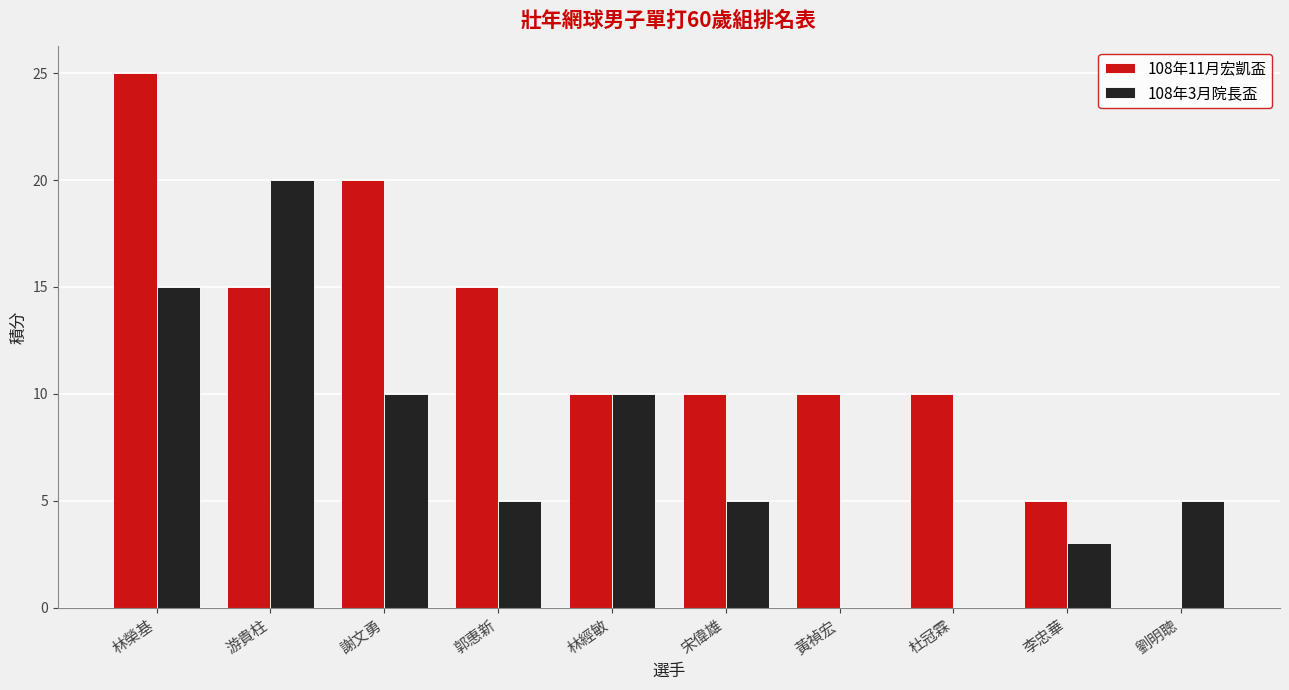

What is the sum of the 108年11月宏凱盃 values at 郭惠新 and 林榮基?

40